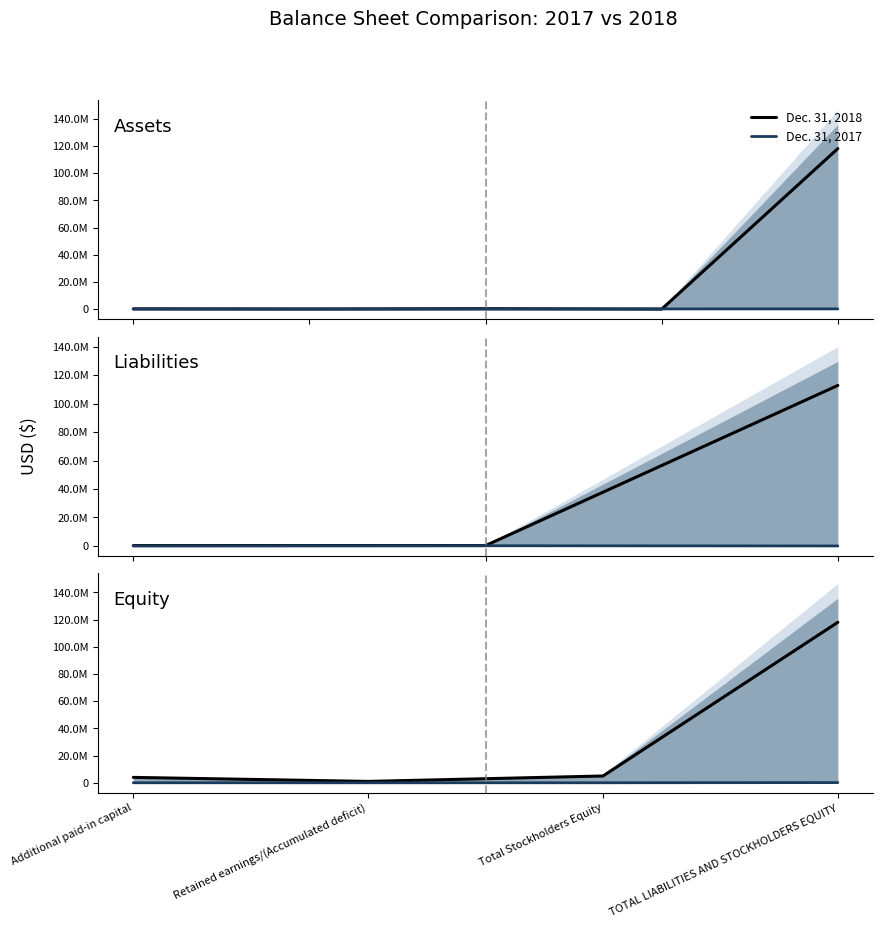

What is the difference between the maximum and second lowest values in the Dec. 31, 2018 series?

114055753